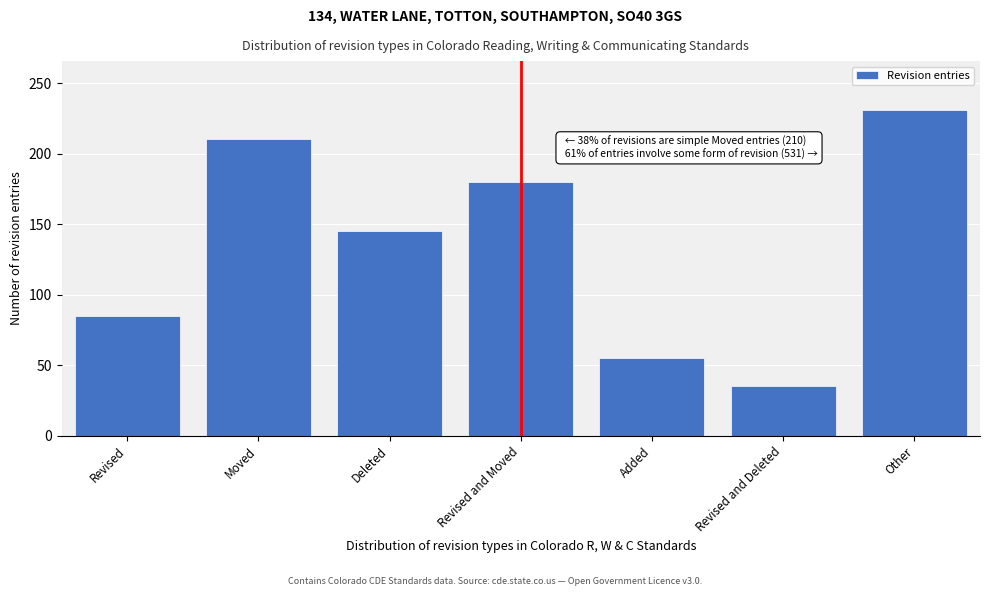

Reading left to right, transcribe all the data shown in this chart.

85	210	145	180	55	35	231